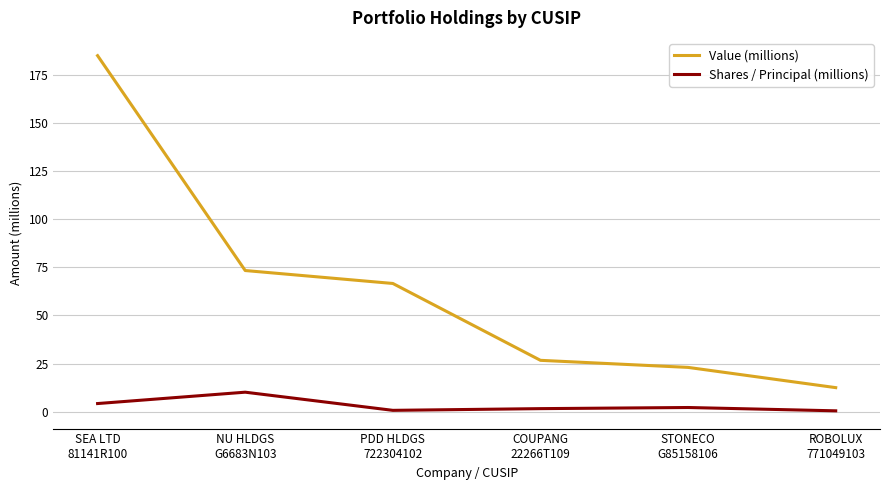

Rank the series by their average value, from lowest to highest.

Shares / Principal (millions), Value (millions)